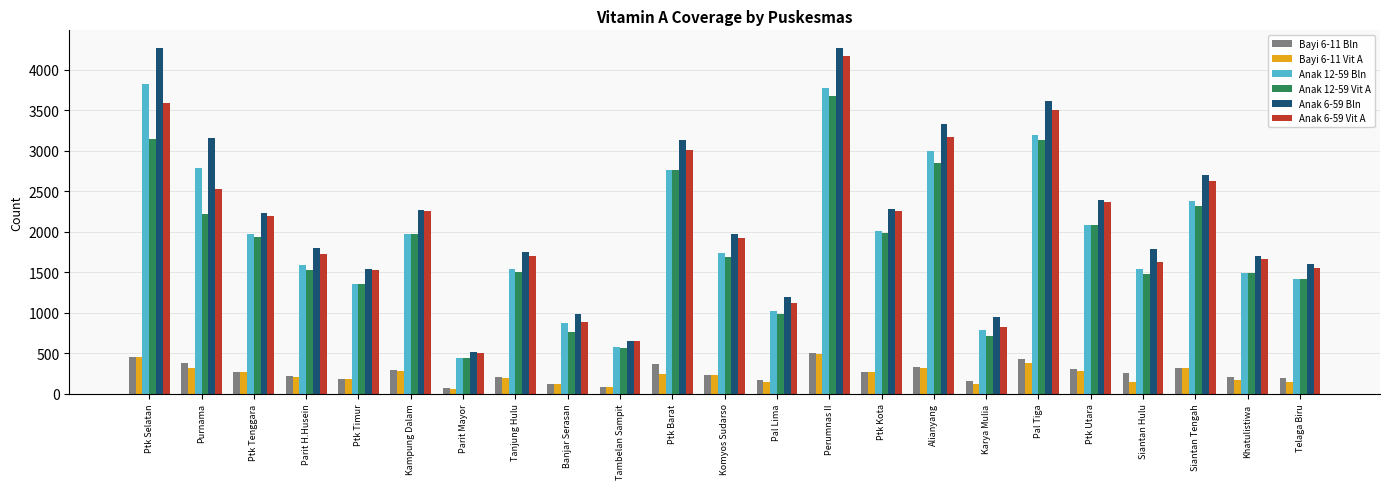

The Anak 6-59 Bln series shows 2510 at Telaga Biru. True or false?

False